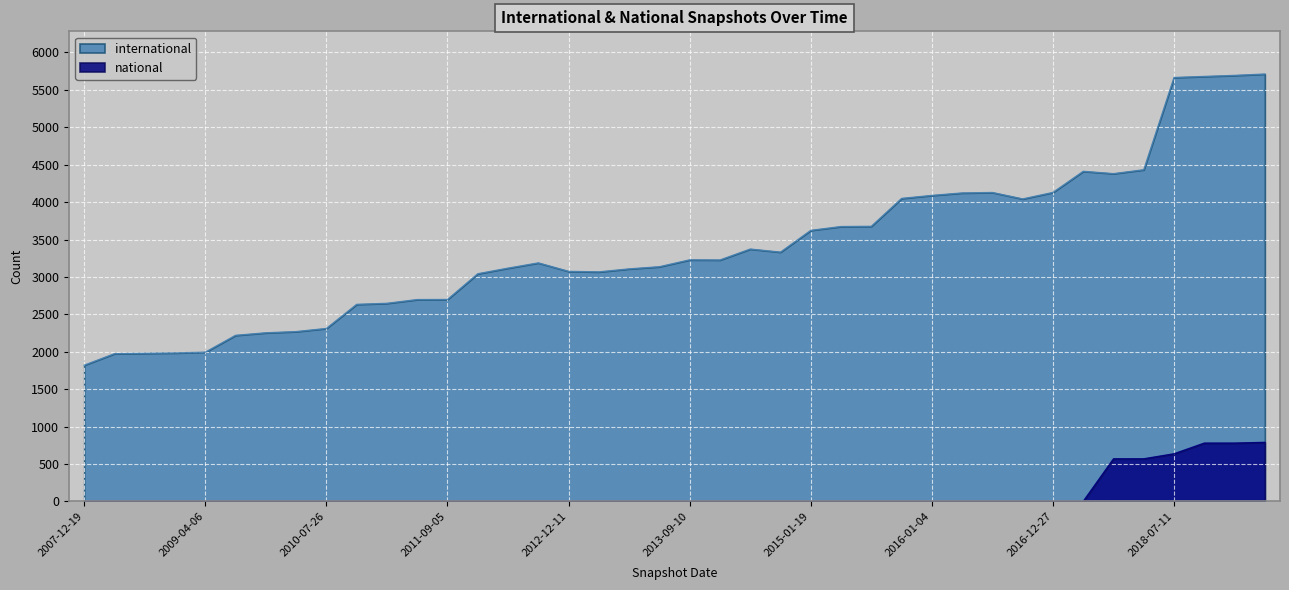

What is the average value of the national series?

103